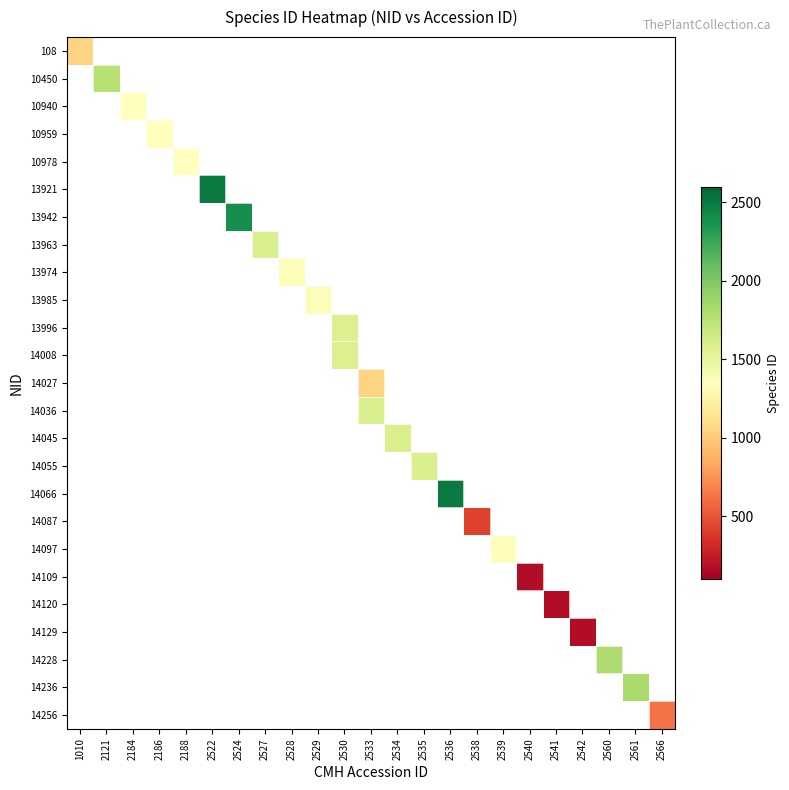

How many positive values does the 14045 series have?

1